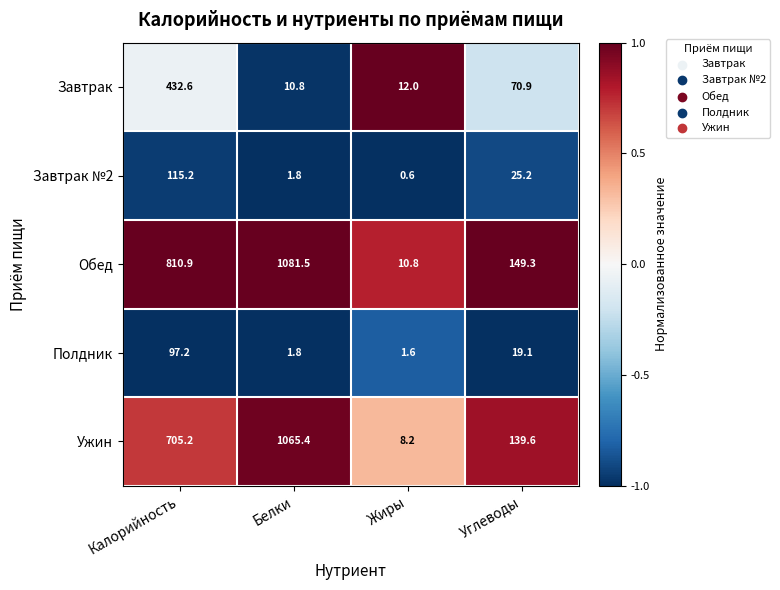

What is the difference between the maximum and second lowest values in the Обед series?

932.2